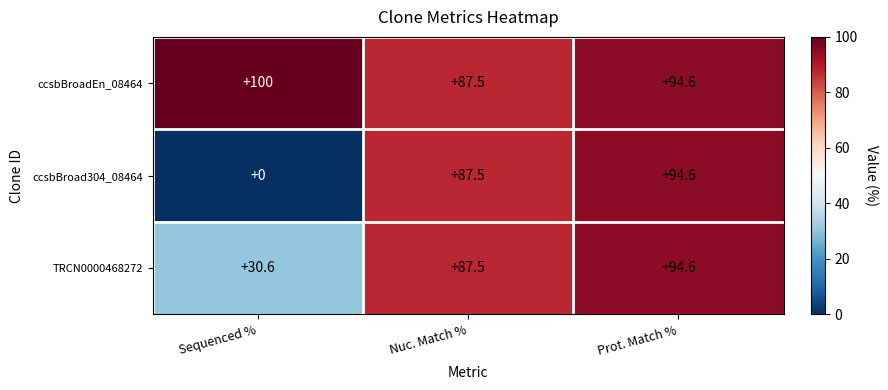

Reading left to right, extract all data points from this chart.

ccsbBroadEn_08464: 100.0	87.5	94.6
ccsbBroad304_08464: 0.0	87.5	94.6
TRCN0000468272: 30.6	87.5	94.6